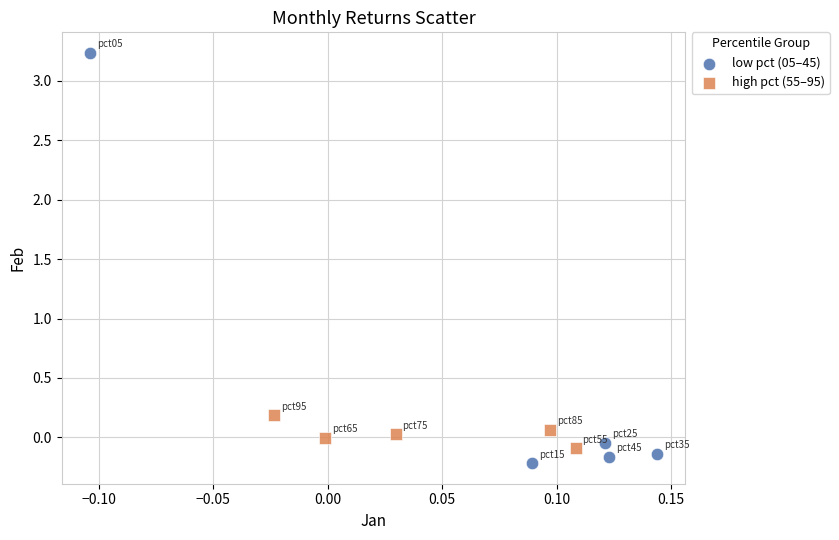

Which series reaches the maximum Y coordinate?

low pct (05–45)